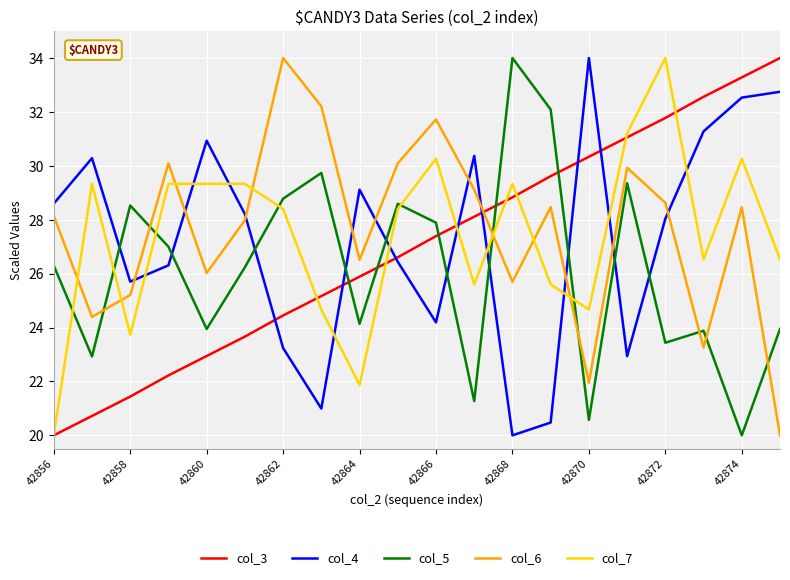

True or false: col_3 has more than 1 points higher than both neighbors.

False